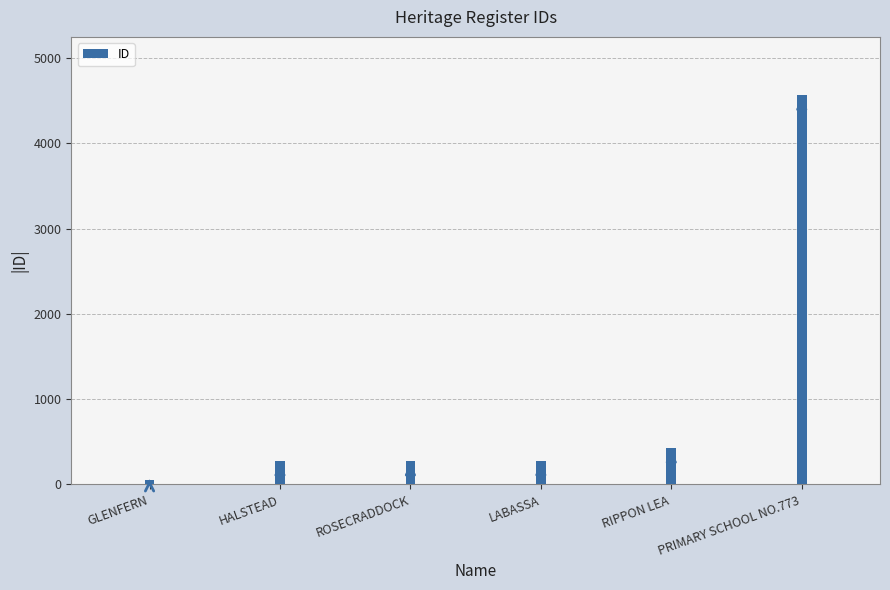

List the labels in order of value, smallest first.

GLENFERN, HALSTEAD, ROSECRADDOCK, LABASSA, RIPPON LEA, PRIMARY SCHOOL NO.773